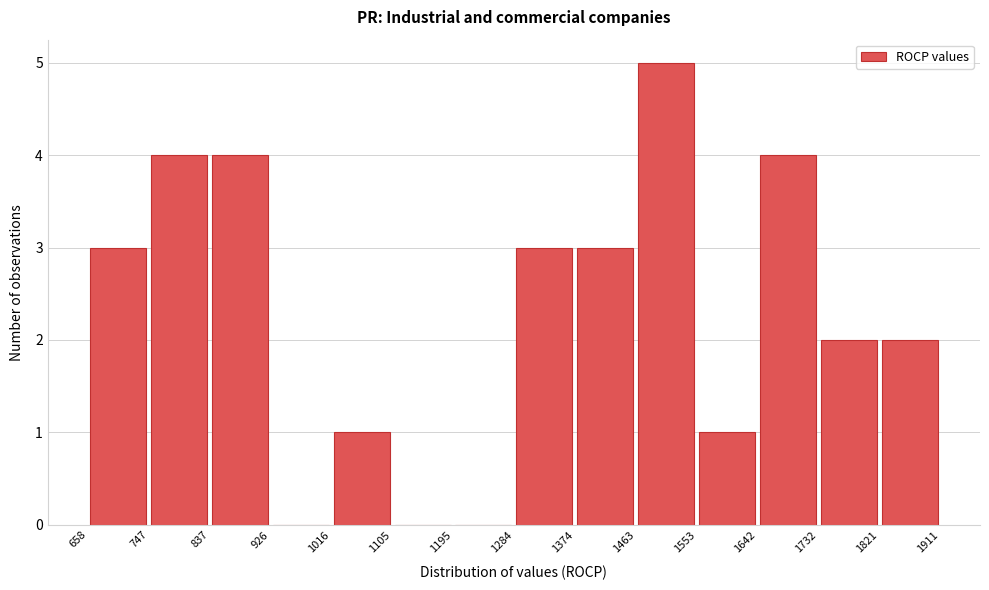

How tall is the bar that spans 1016 to 1105 on the x-axis? The values are not printed on the chart, so give them approximately, as read against the axis.

1